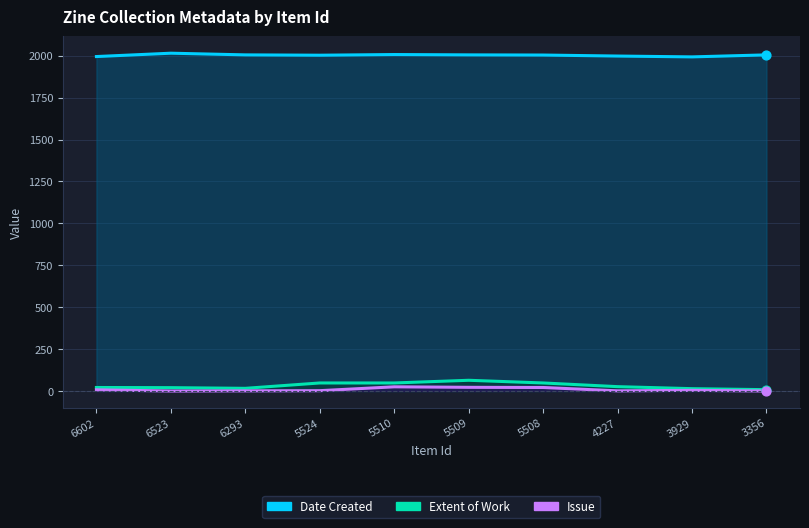

Is the value of Extent of Work at 3929 greater than the value of Issue at 5508?

No